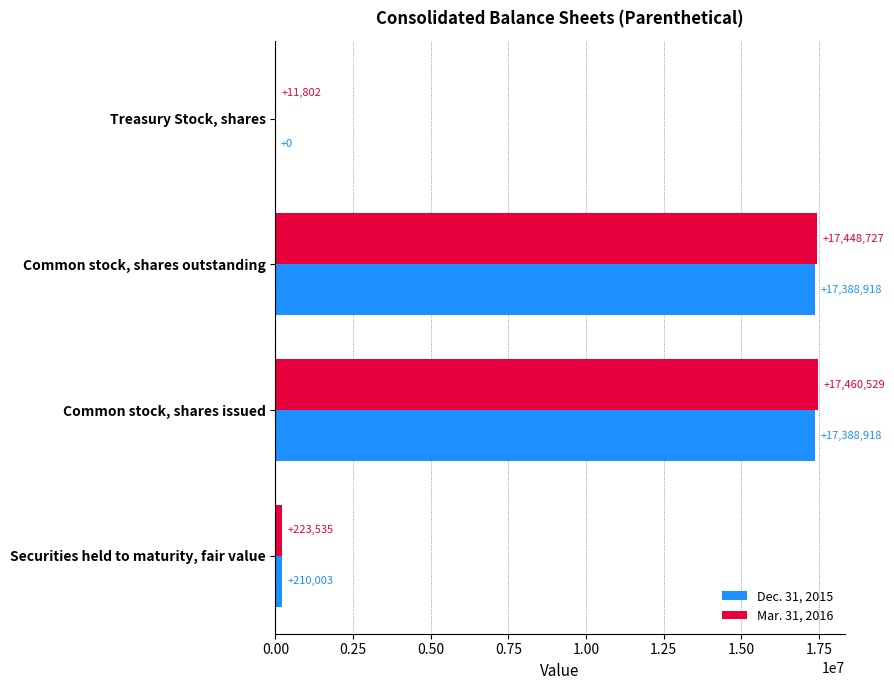

Between Common stock, shares issued and Treasury Stock, shares, which series saw the biggest shift?

Mar. 31, 2016